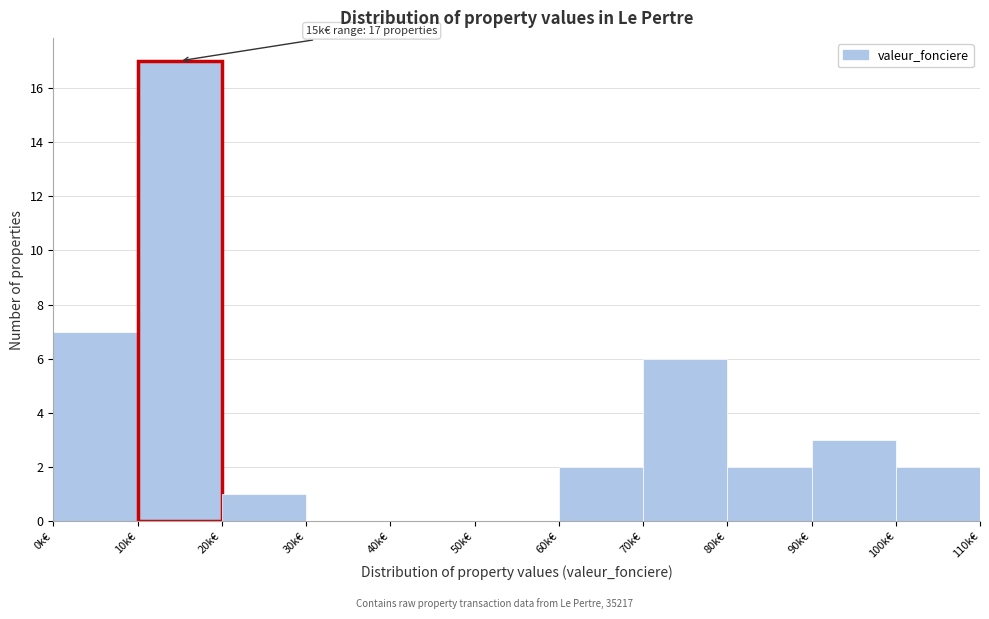

Reading left to right, list all the values displayed in this chart.

0k€=7	10k€=17	20k€=1	30k€=0	40k€=0	50k€=0	60k€=2	70k€=6	80k€=2	90k€=3	100k€=2